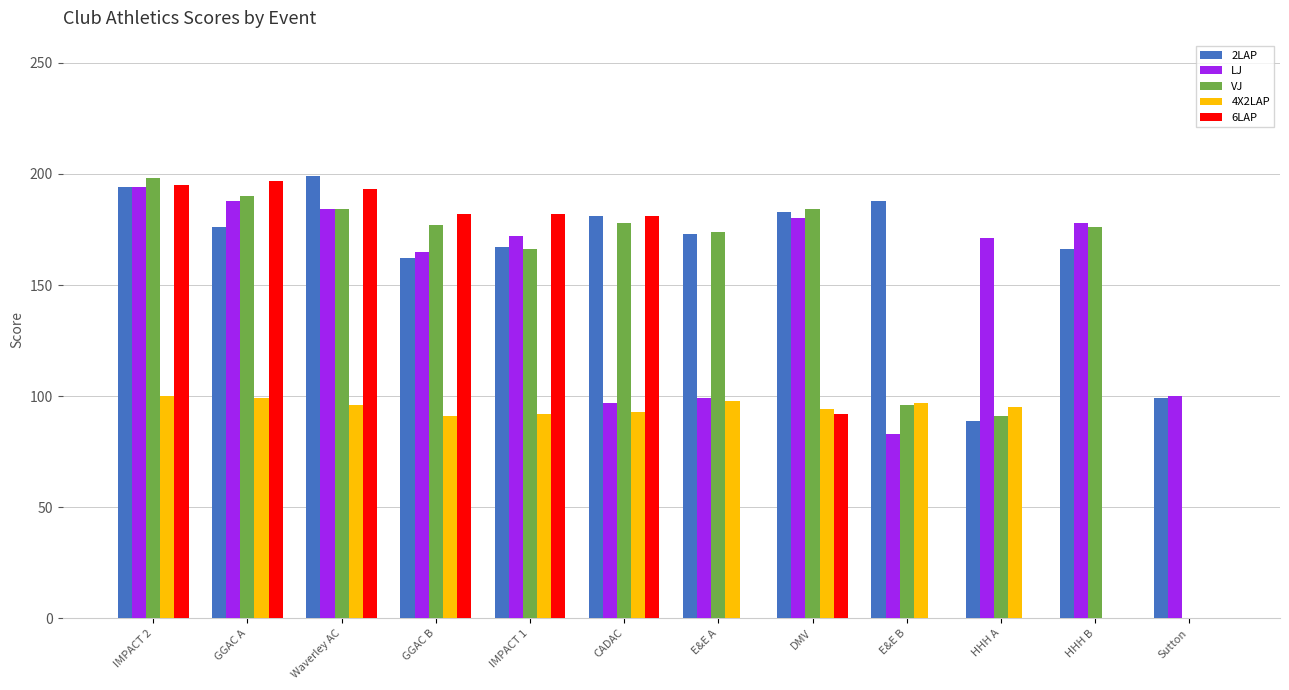

What is the total value across all series at DMV?

733